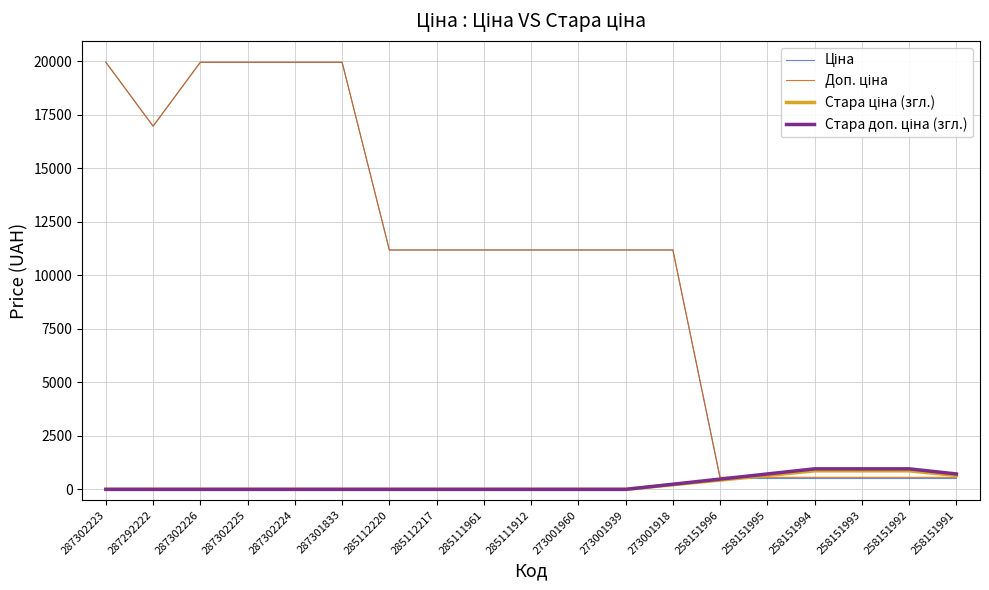

What is the difference between the highest and lowest values at 287302225?

19964.2